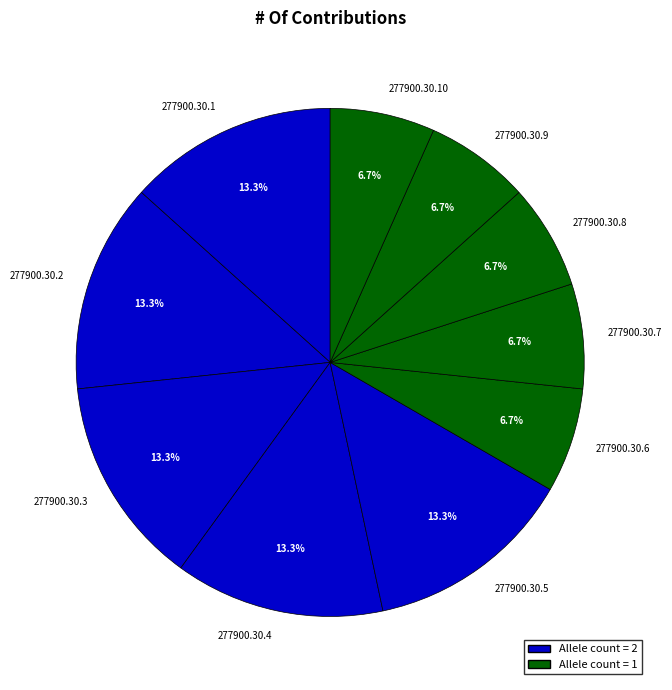

To the nearest percent, what is the difference between the largest and smallest slice percentages?

7%